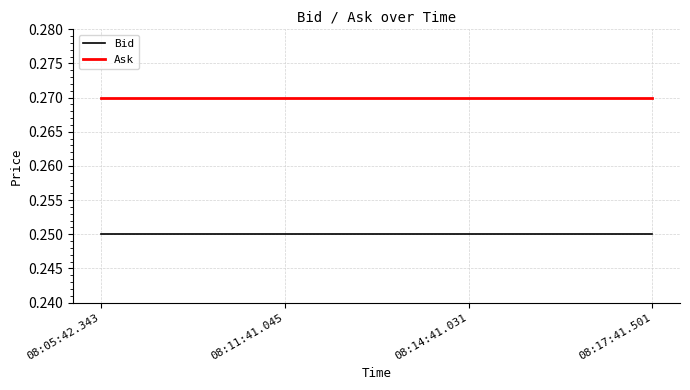

True or false: Ask has a value of 0.2 at 08:05:42.343.

False